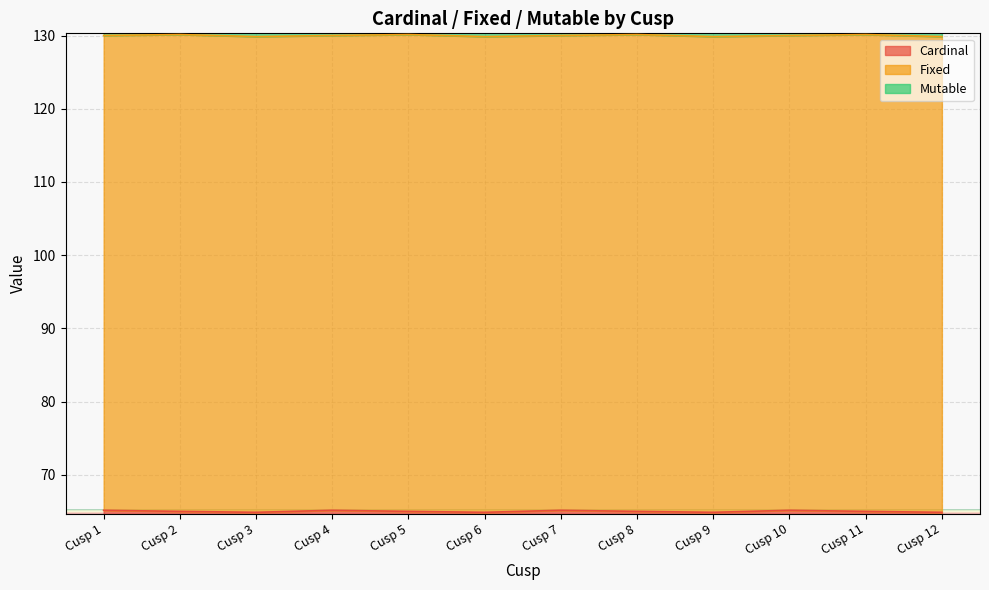

Where is the first local maximum for Mutable?

Cusp 2